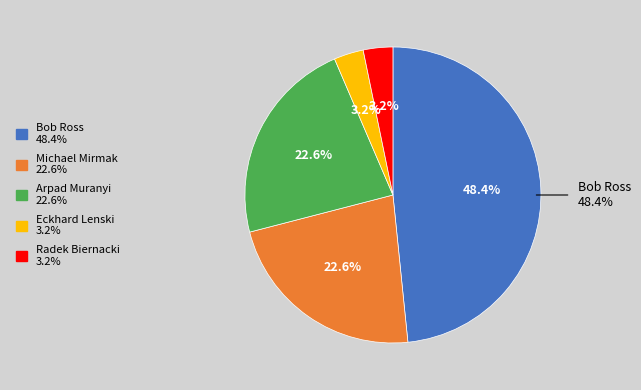

Is Michael Mirmak the majority of the pie?

No